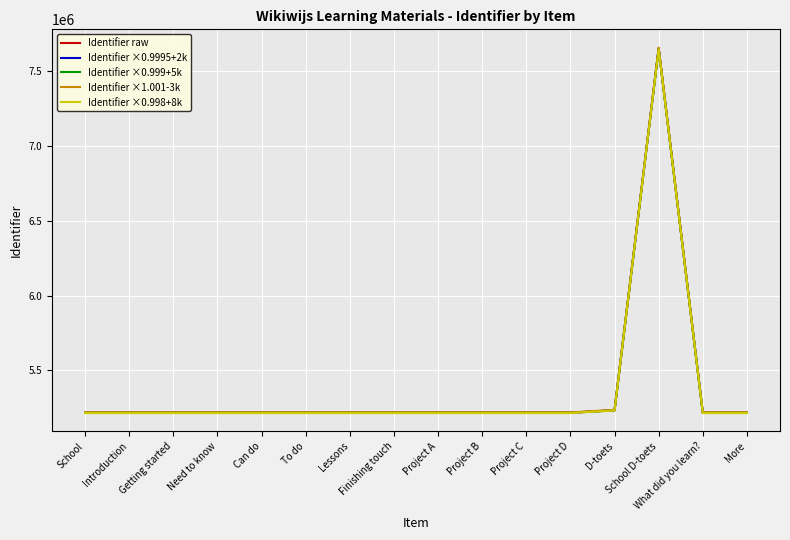

What is the minimum value shown in the chart?

5213910.3